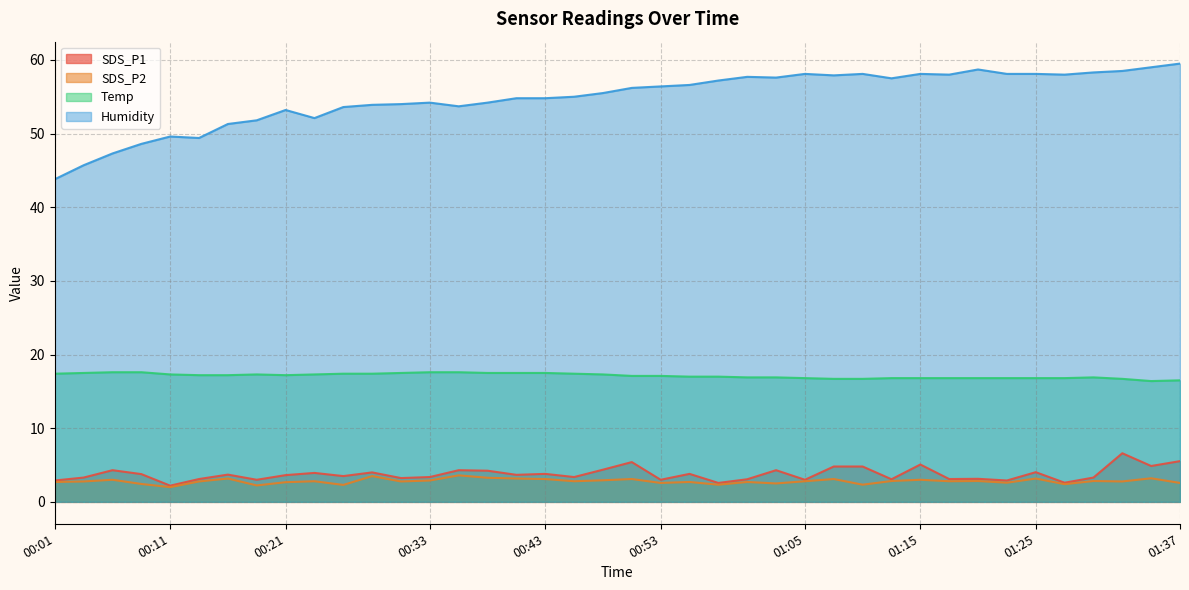

How many values in the SDS_P1 series exceed 3?

32